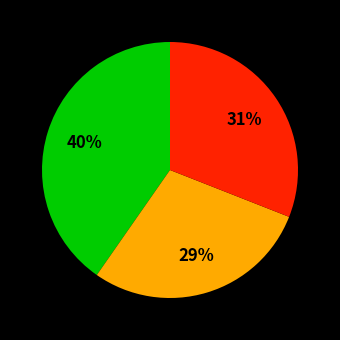

Does any single category account for the majority?

No